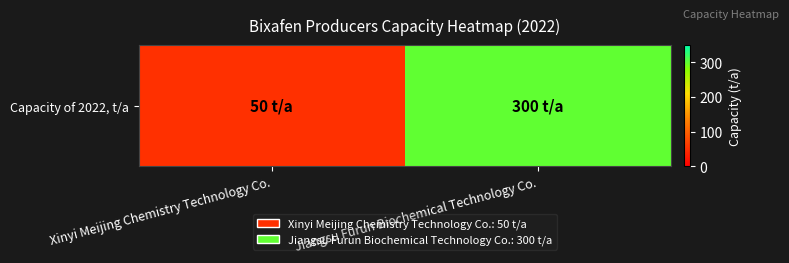

How many data points are less than 300?

1